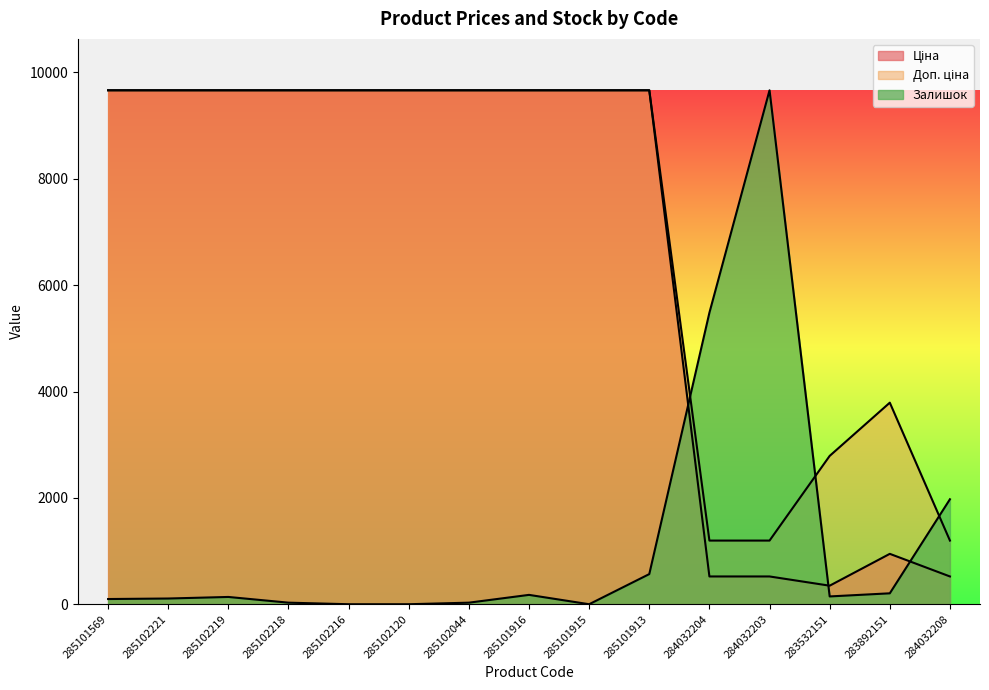

What is the spread (max minus min) of values at 285102120?

9664.7